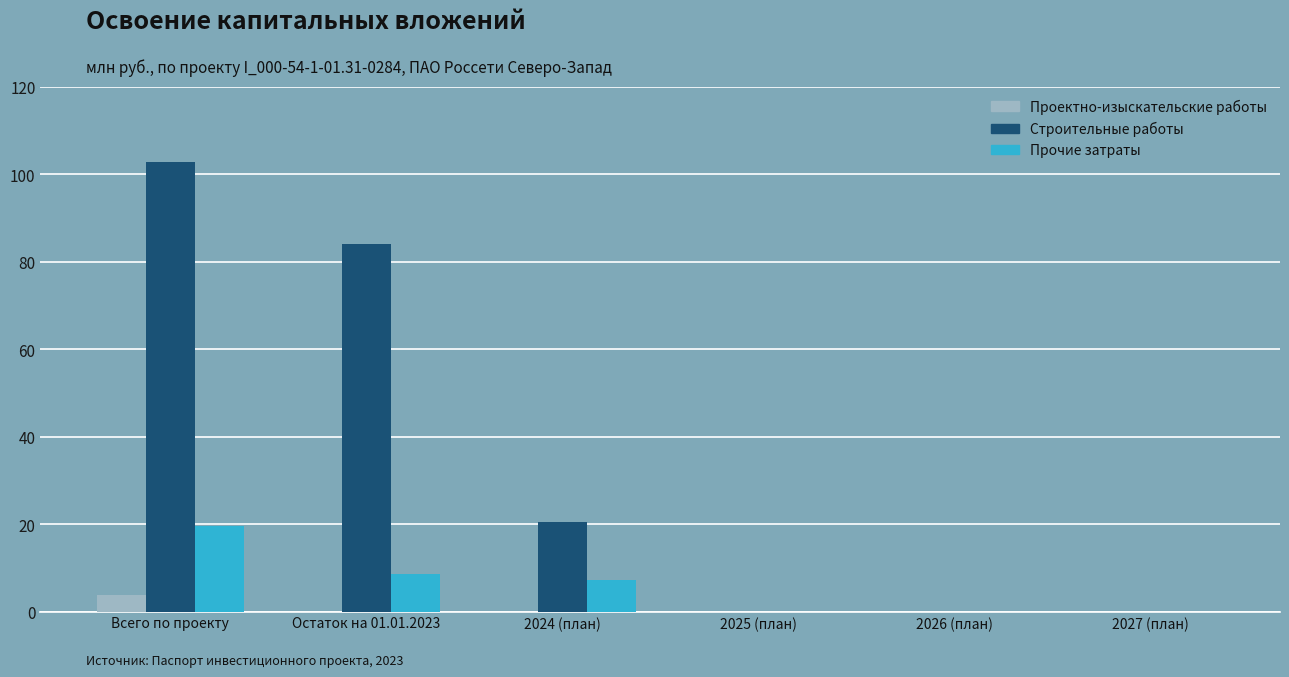

At which label is Строительные работы closest to 51?

2024 (план)